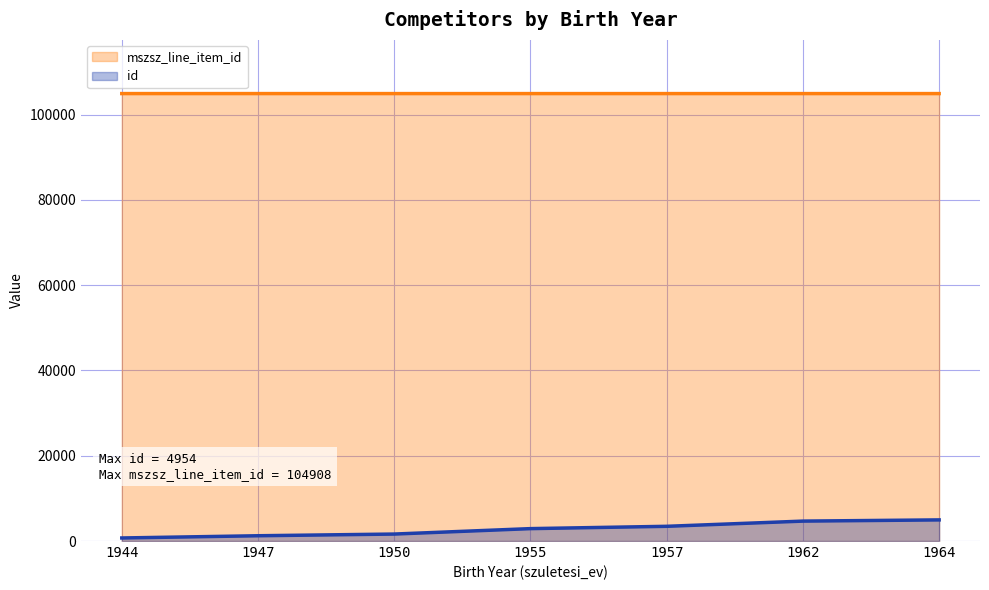

Reading left to right, transcribe all the data shown in this chart.

id: 715	1236	1634	2907	3449	4669	4954
mszsz_line_item_id: 104908	104908	104907	104907	104907	104907	104907